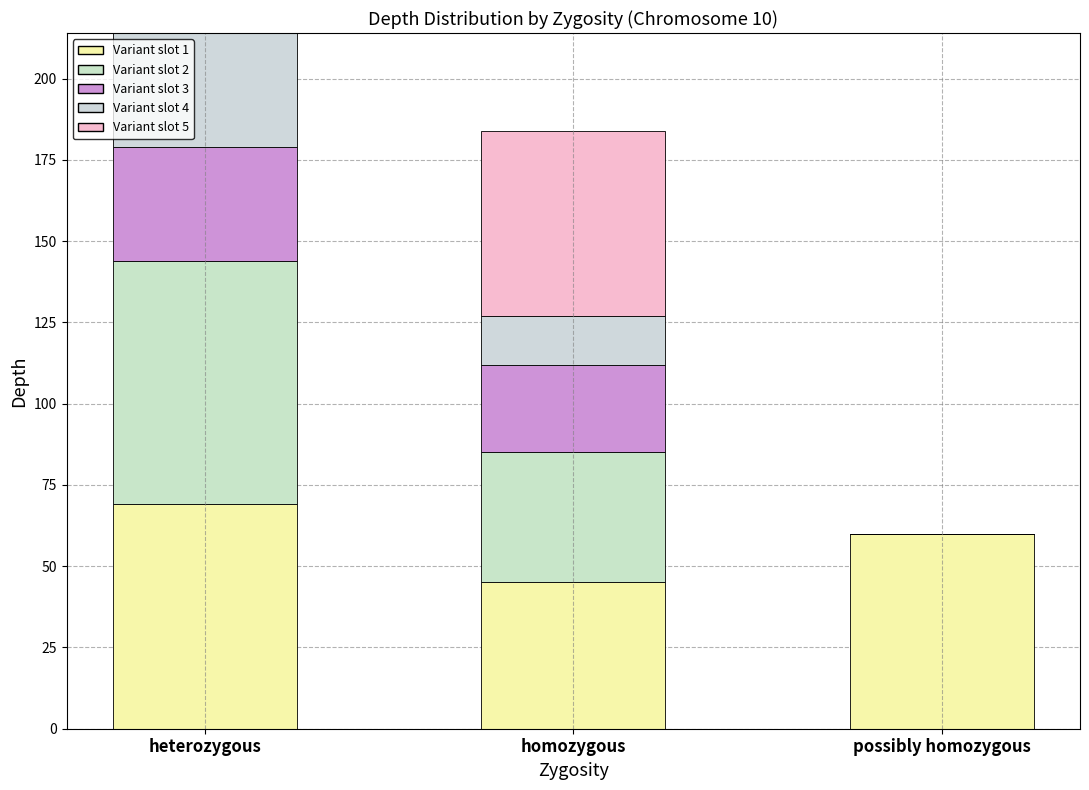

Rank the series at heterozygous from highest to lowest value.

Variant slot 2, Variant slot 1, Variant slot 3, Variant slot 4, Variant slot 5